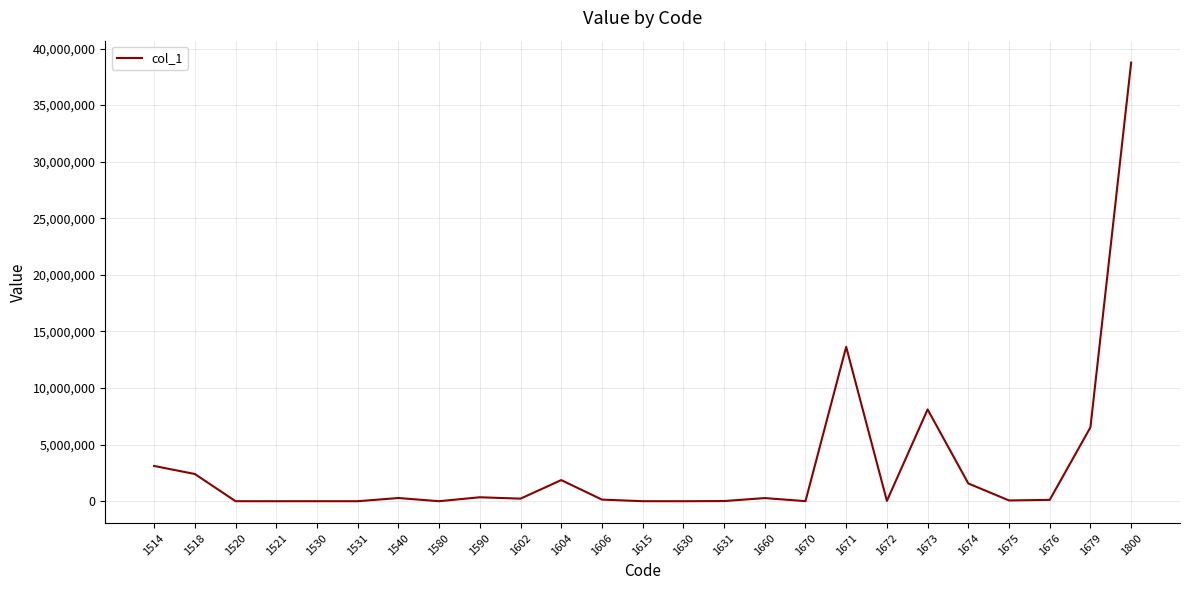

What value does the data have at 1590?

348915.0